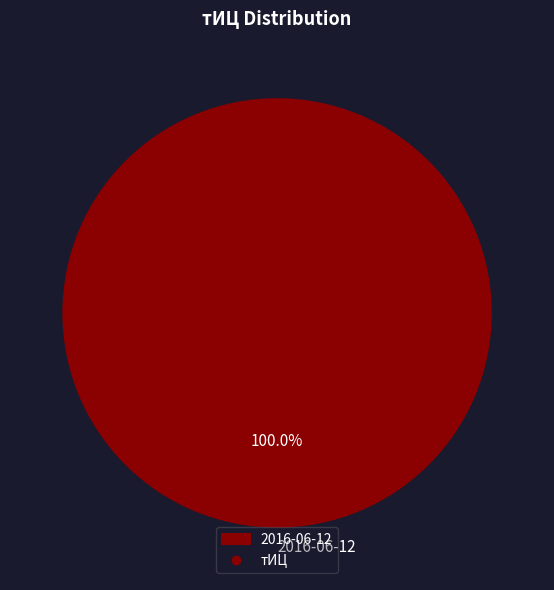

Rank the categories by value from highest to lowest.

2016-06-12